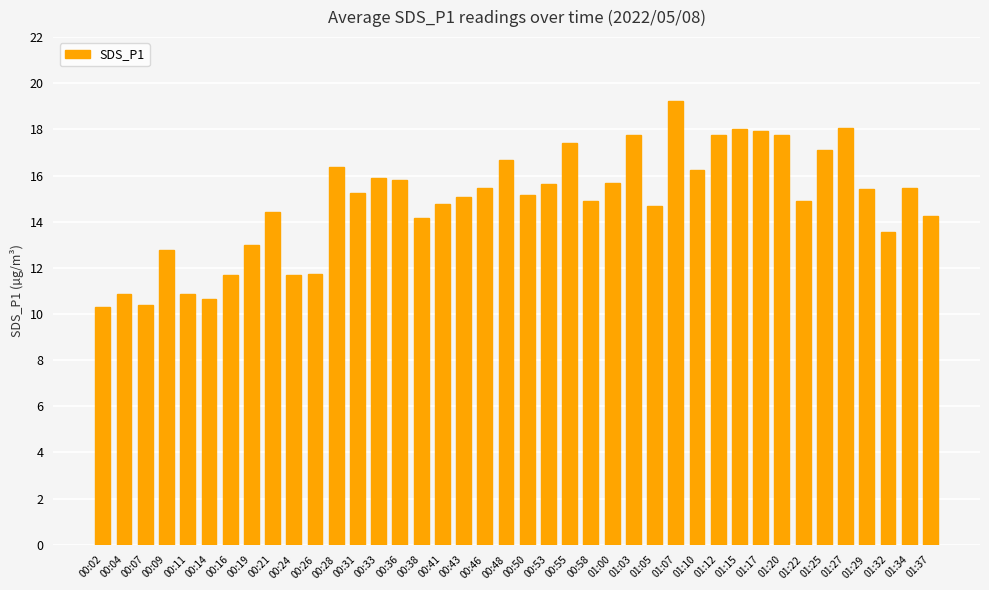

Which has a higher value, 01:15 or 00:50?

01:15